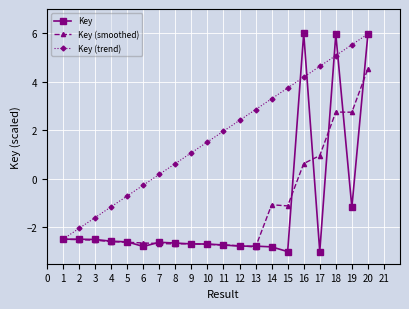

At which label does Key (smoothed) first exceed -2?

14